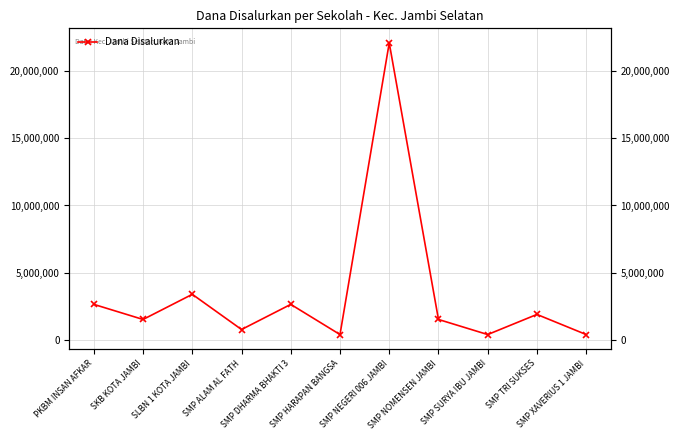

What is the sum of all values?

37500000